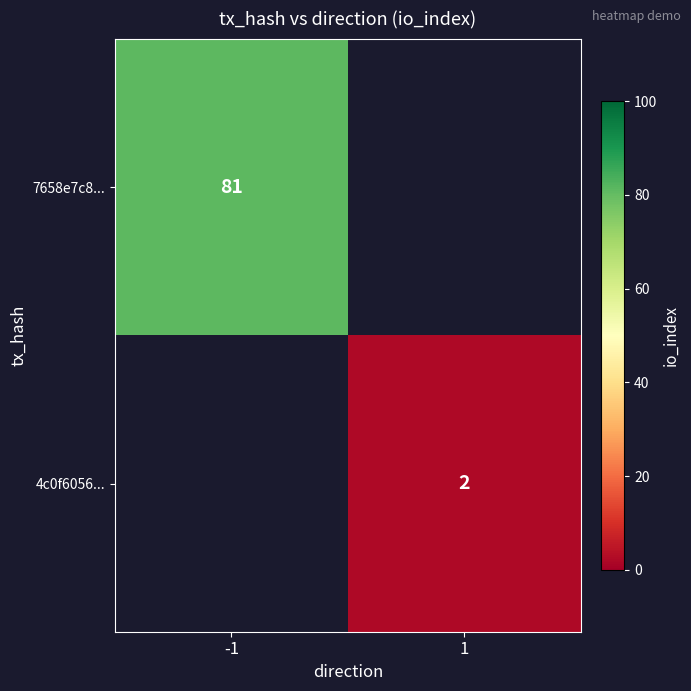

True or false: 4c0f6056... has a value of 3 at 1.

False